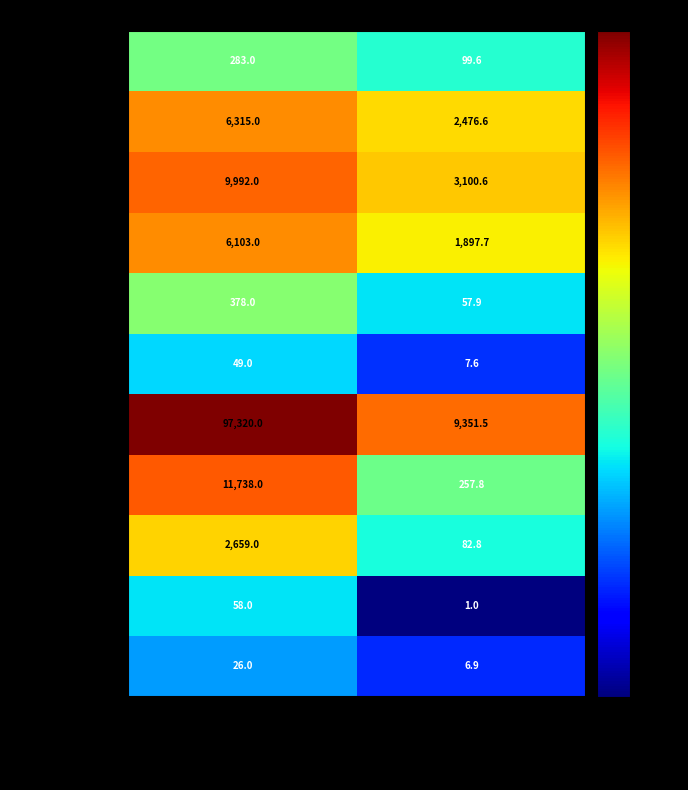

Is the value of Lämmer at Anzahl Schlachtungen 2020 greater than the value of Bullen at Schlachtmenge (t) 2020?

Yes